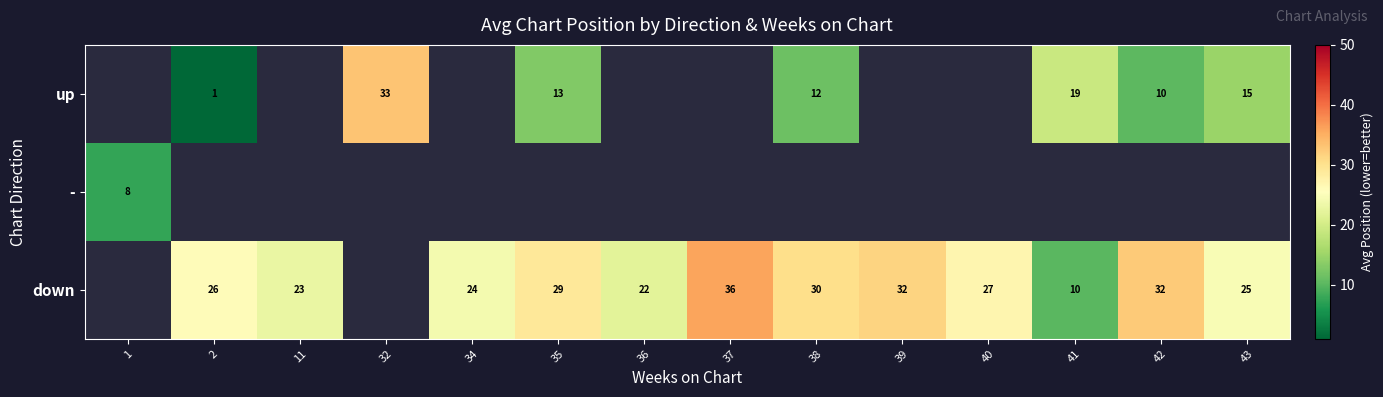

The value of down at 34 is 24. True or false?

True